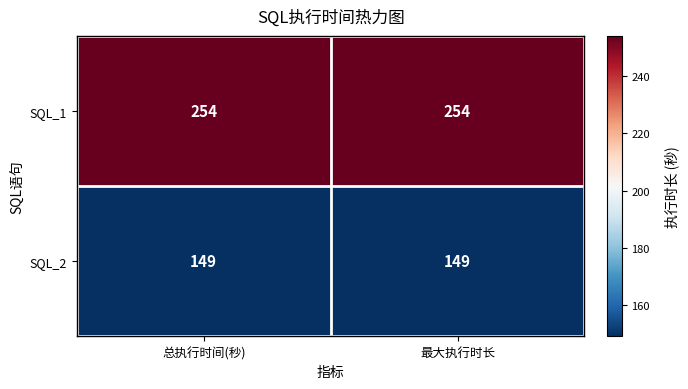

How many categories are shown in the chart?

2